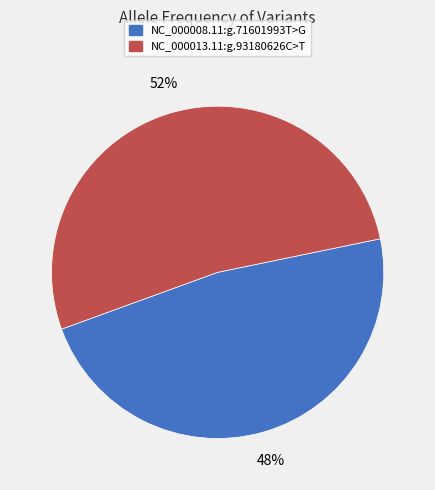

Between NC_000013.11:g.93180626C>T and NC_000008.11:g.71601993T>G, which is larger?

NC_000013.11:g.93180626C>T